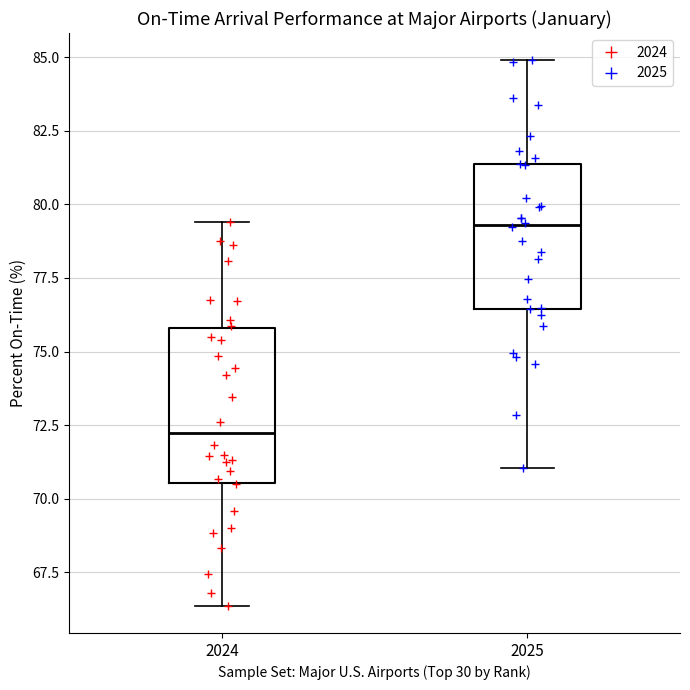

Reading left to right, transcribe this box plot: for each box, give where its median line is, the range the box spans, and where its two whiskers end, as read against the y-axis. The values are not printed on the chart, so give them approximately, as read against the axis.

2024: median 72.0, box 70.5 to 76.0, whiskers 66.5 to 79.5
2025: median 79.5, box 76.5 to 81.5, whiskers 71.0 to 85.0